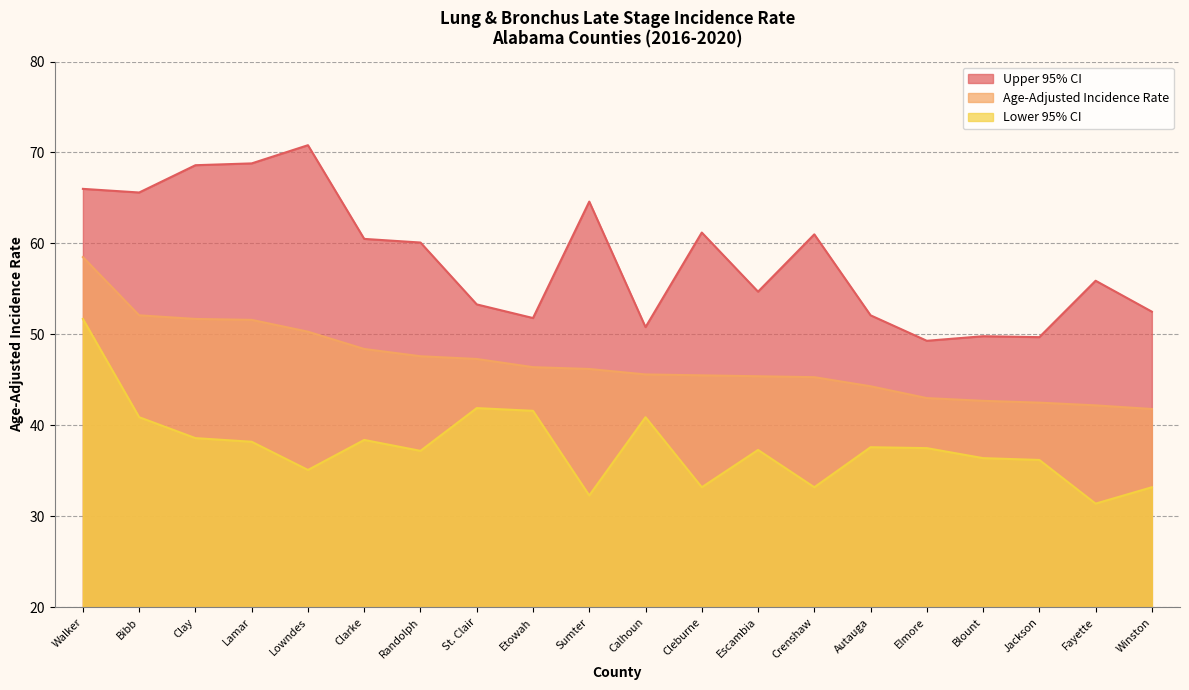

How many lines are shown in the chart?

3